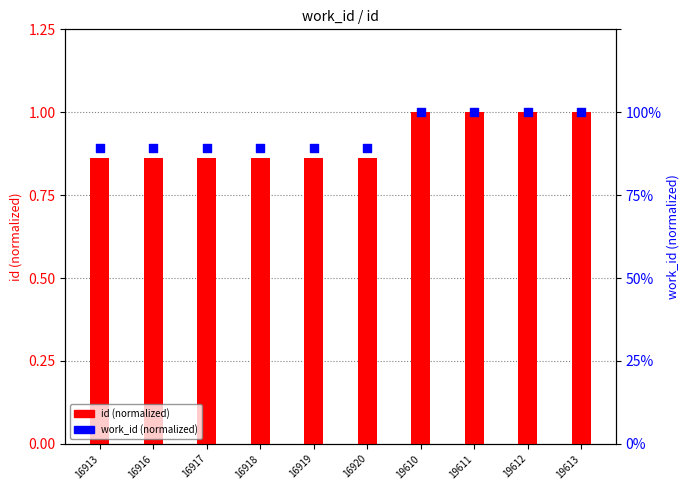

At how many categories does at least one series exceed 0?

10